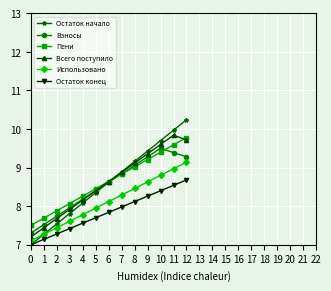

How many lines are shown in the chart?

6